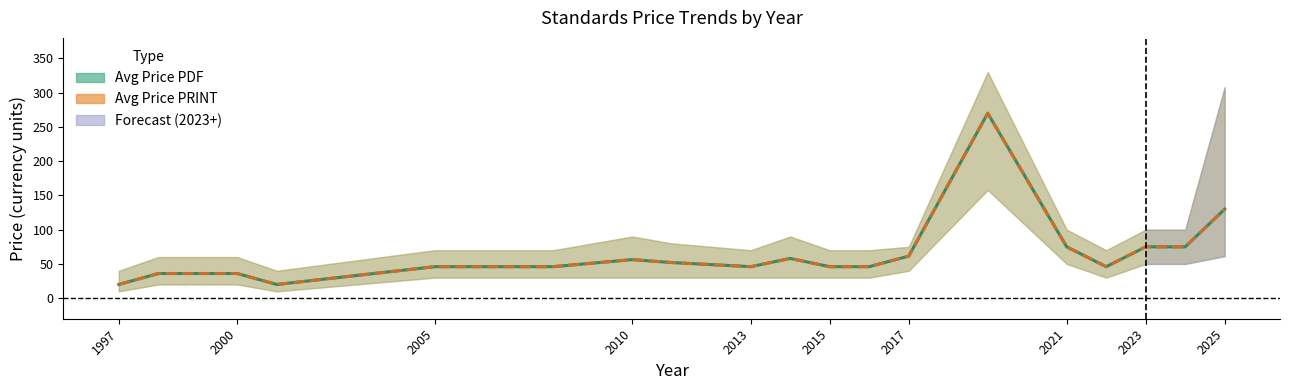

Is this an area chart (filled region under the line)?

No